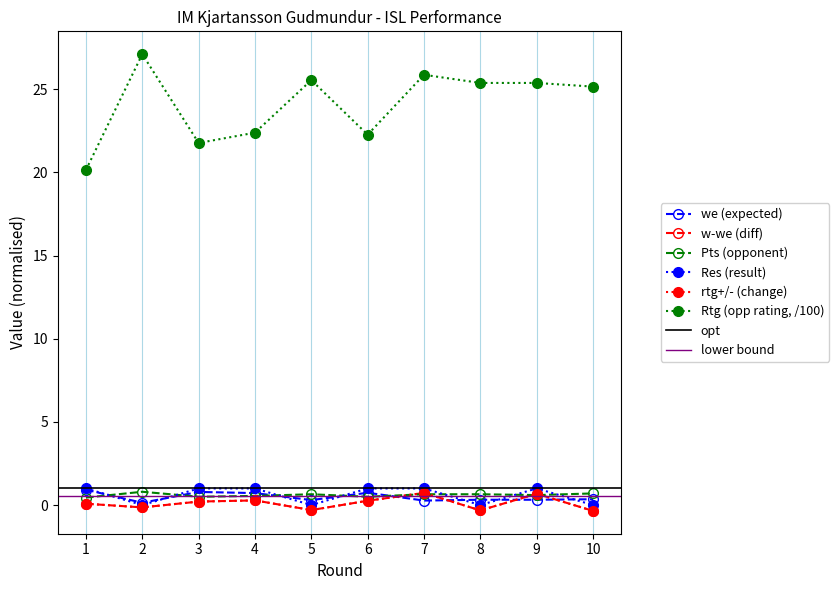

Reading left to right, list all the values displayed in this chart.

we: 1=0.9	2=0.1	3=0.8	4=0.7	5=0.3	6=0.7	7=0.3	8=0.3	9=0.3	10=0.3
w-we: 1=0.1	2=-0.1	3=0.2	4=0.3	5=-0.3	6=0.3	7=0.7	8=-0.3	9=0.7	10=-0.3
Rtg: 1=20.1	2=27.1	3=21.8	4=22.4	5=25.6	6=22.3	7=25.9	8=25.4	9=25.4	10=25.2
Res: 1=1.0	2=0.0	3=1.0	4=1.0	5=0.0	6=1.0	7=1.0	8=0.0	9=1.0	10=0.0
Pts: 1=0.5	2=0.8	3=0.5	4=0.6	5=0.7	6=0.5	7=0.7	8=0.7	9=0.6	10=0.7
rtg+/-: 1=0.1	2=-0.1	3=0.2	4=0.3	5=-0.3	6=0.3	7=0.7	8=-0.3	9=0.7	10=-0.3